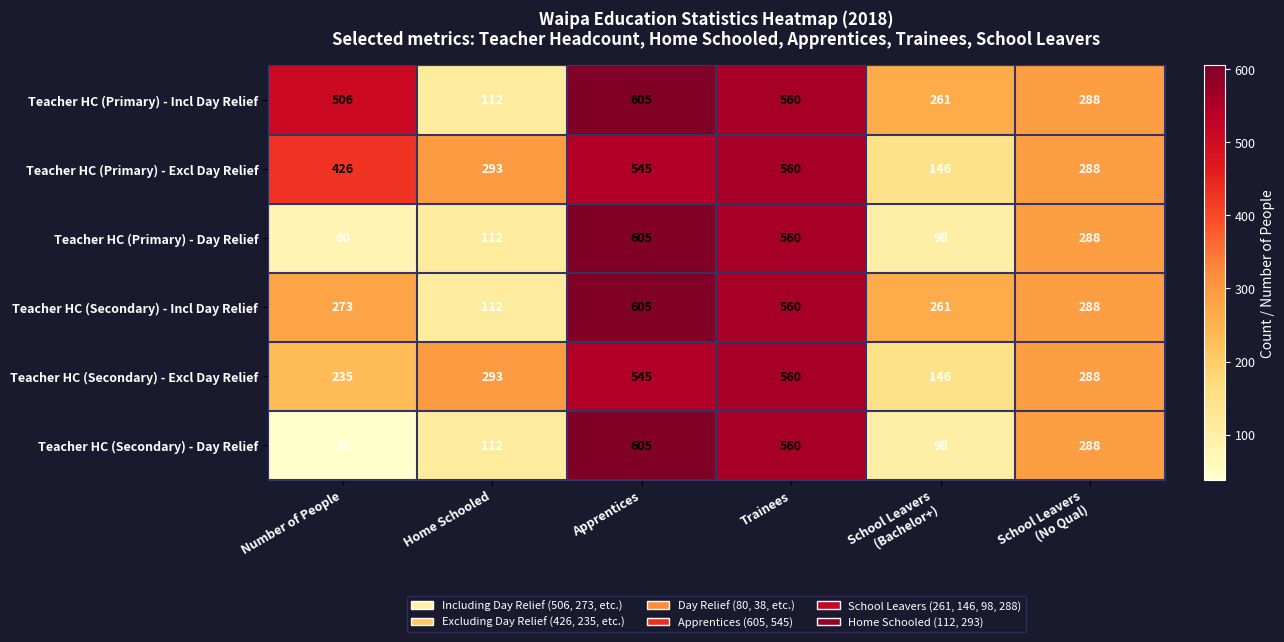

What is the difference between the highest and lowest values at Number of People?

468